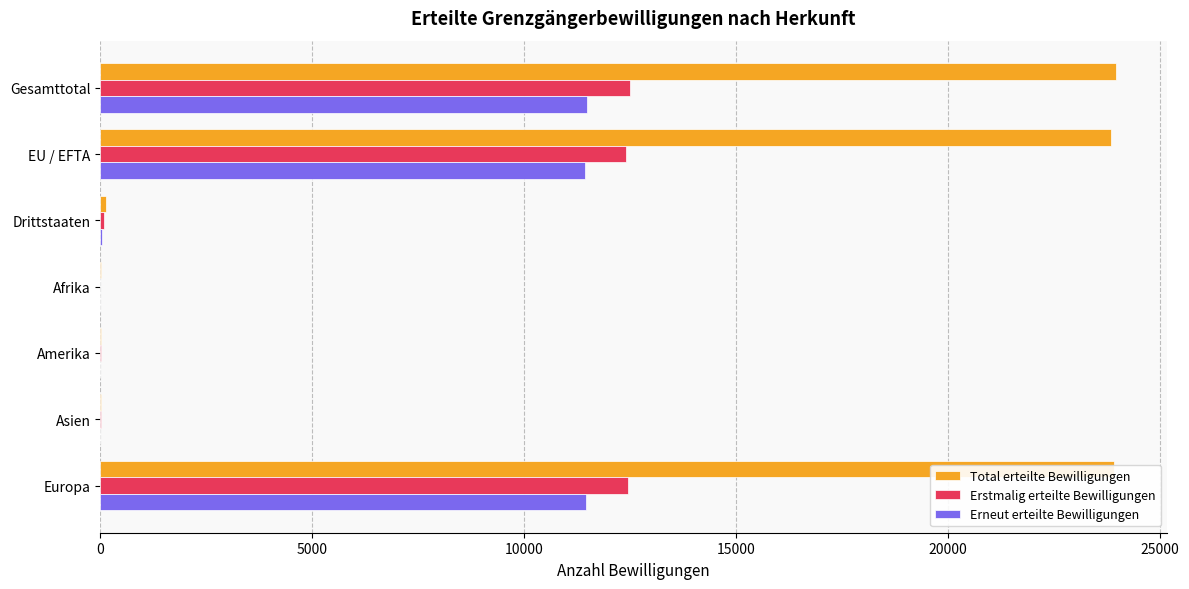

True or false: Total erteilte Bewilligungen has a value of 23928 at Europa.

True